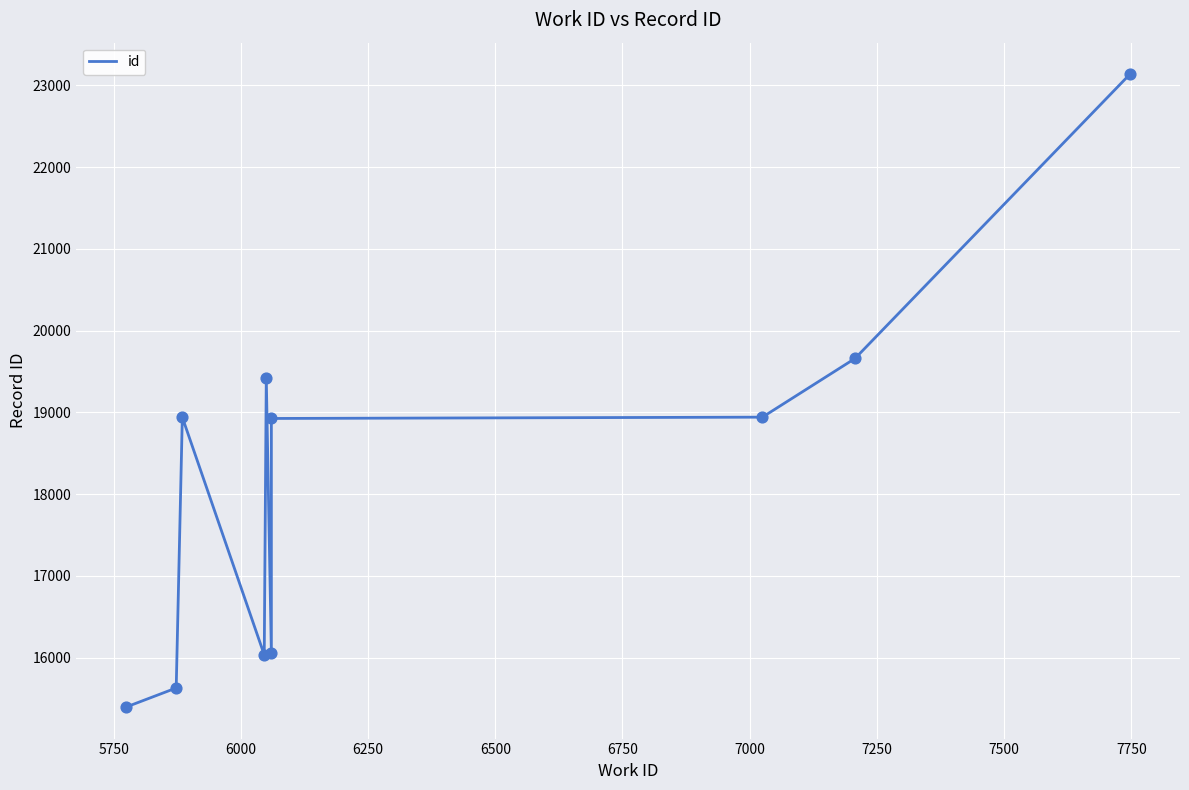

Between 7250 and 6250, which is larger?

7250